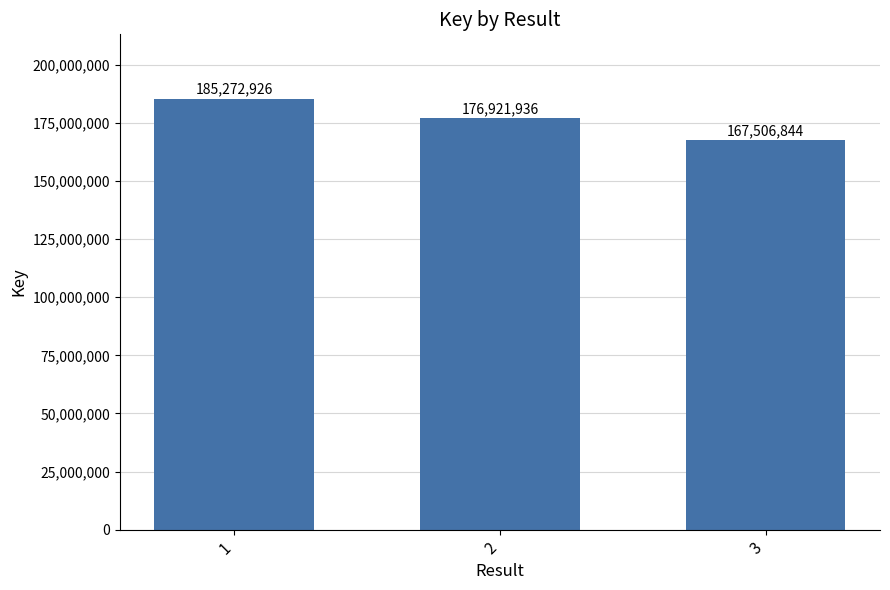

How many categories are shown in the chart?

3